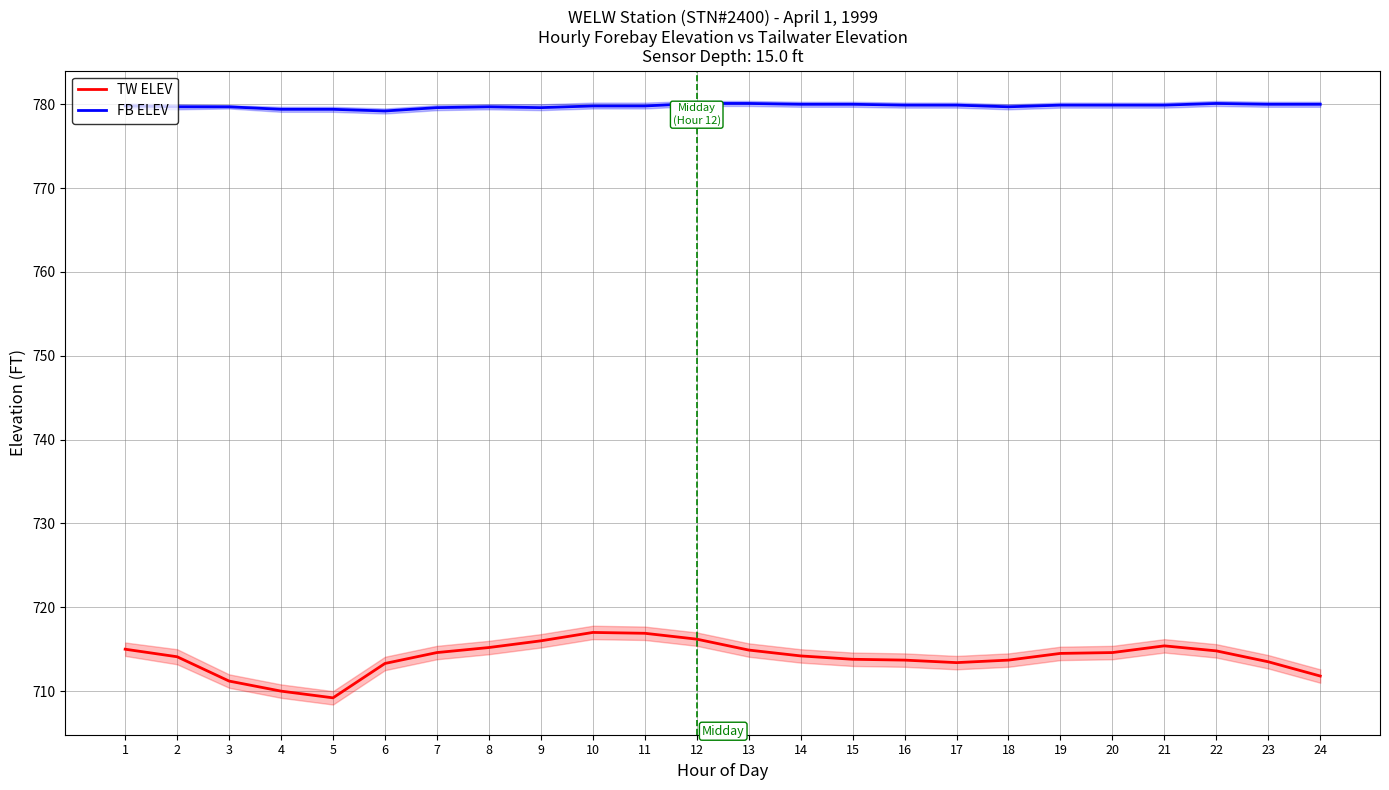

How many lines are shown in the chart?

2